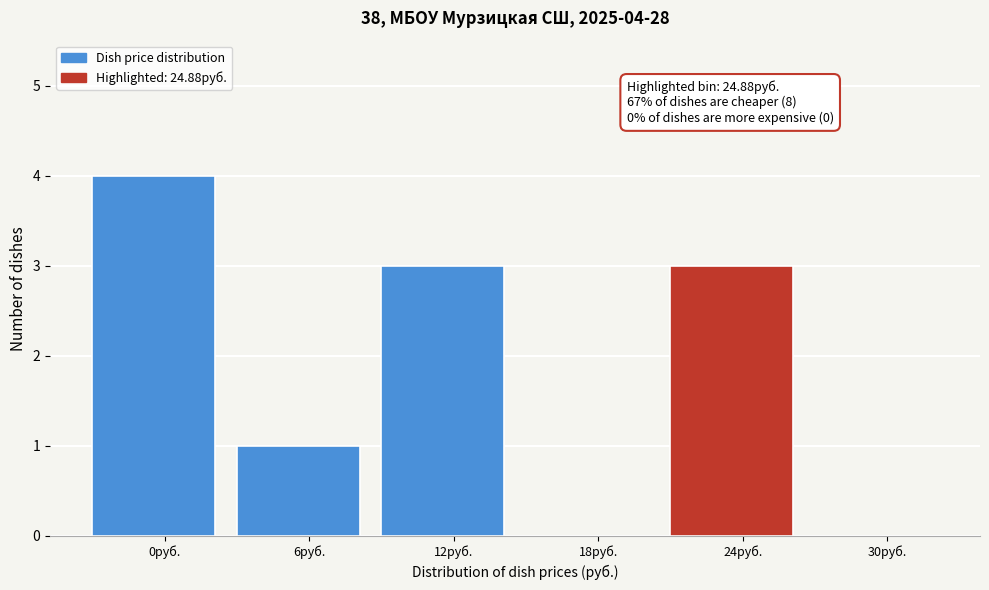

Reading left to right, extract all data points from this chart.

0руб.=4	6руб.=1	12руб.=3	18руб.=0	24руб.=3	30руб.=0